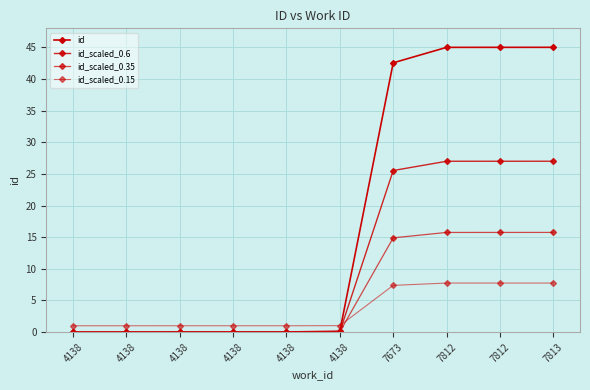

How many categories are shown in the chart?

10